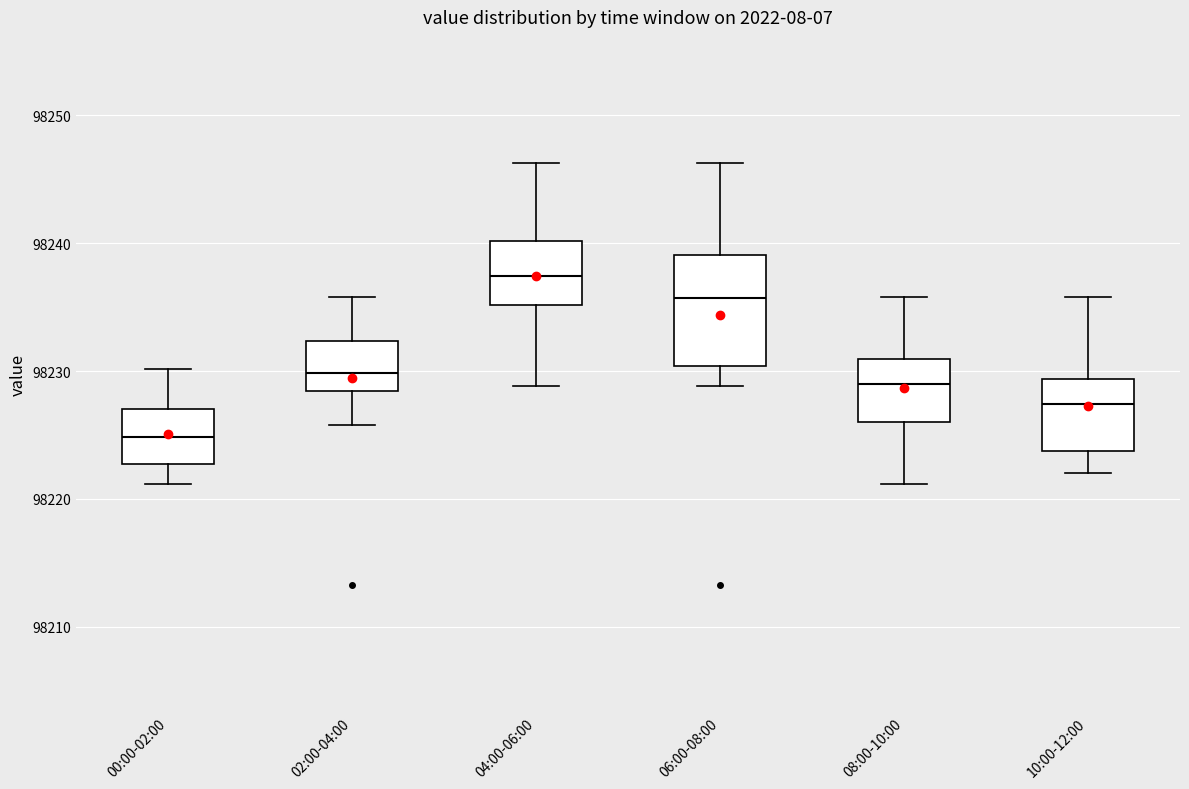

Which box has the lowest median line?

00:00-02:00